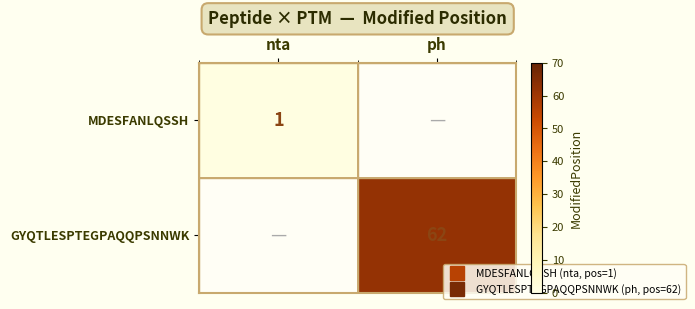

What is the greatest value displayed?

62